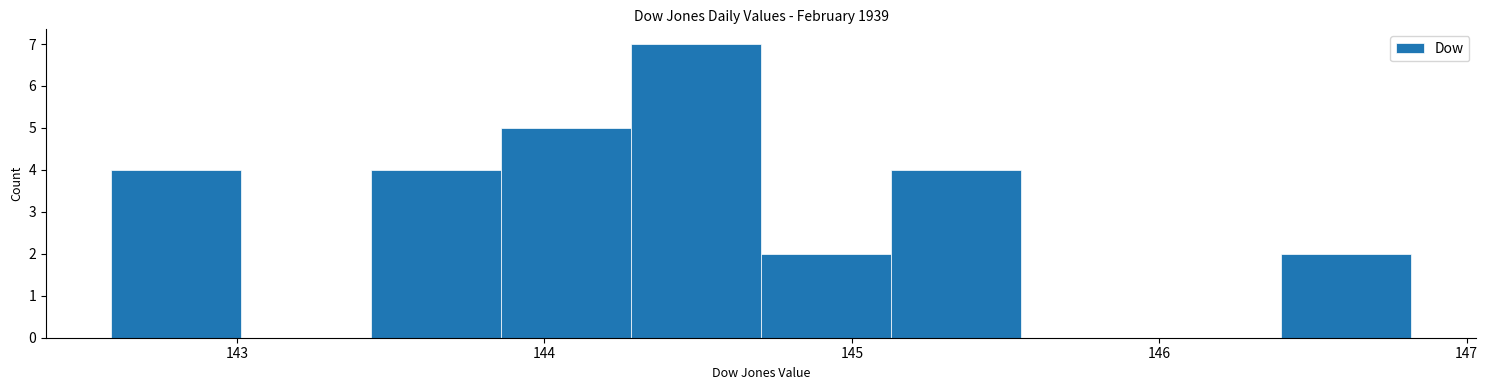

Reading left to right, list every bar in this chart as the range it spans on the x-axis followed by its height. Neither the bar edges nor the heights are printed on the chart, so give them approximately, as read against the axes.

142.6 to 143.0: 4
143.0 to 143.4: 0
143.4 to 143.9: 4
143.9 to 144.3: 5
144.3 to 144.7: 7
144.7 to 145.1: 2
145.1 to 145.6: 4
145.6 to 146.0: 0
146.0 to 146.4: 0
146.4 to 146.8: 2